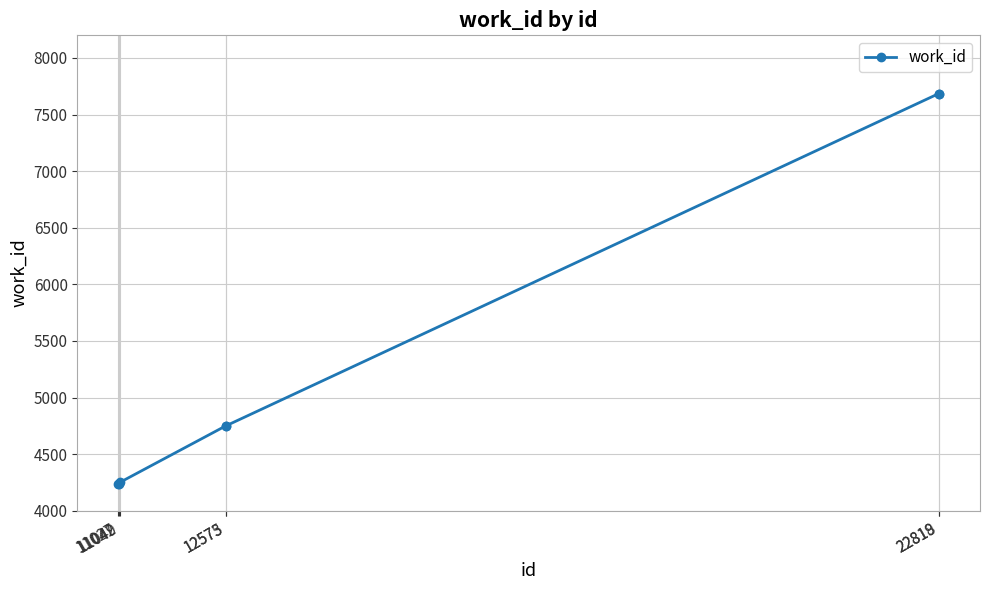

What is the smallest value displayed?

4238